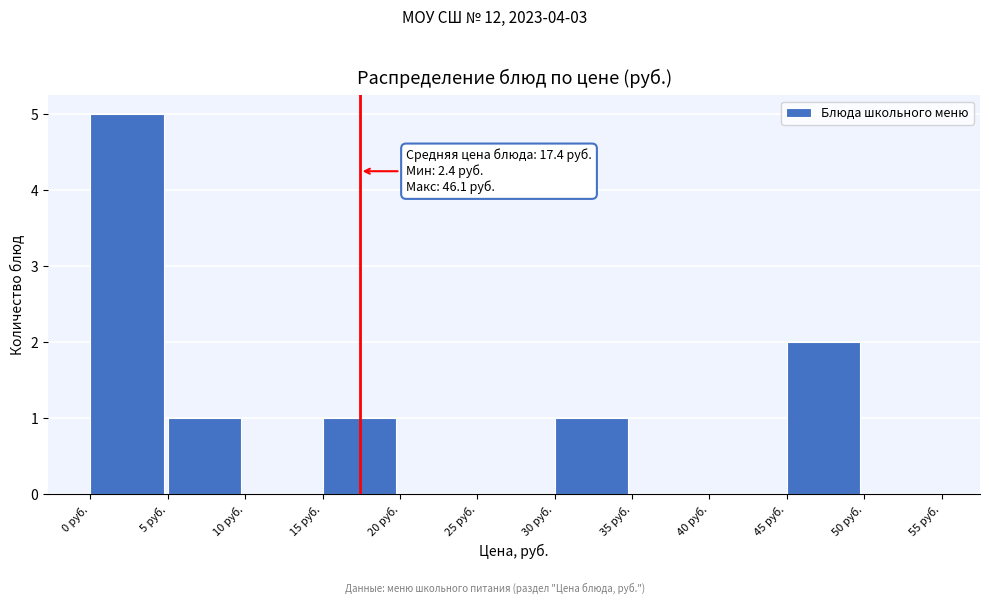

Over which range of the x-axis is the bar tallest?

0 to 5